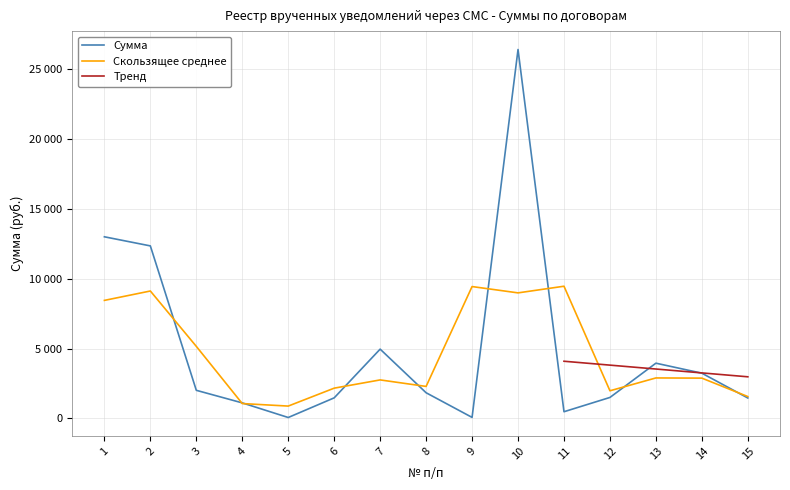

Rank the categories by value from highest to lowest.

10, 1, 2, 7, 13, 14, 3, 8, 12, 6, 15, 4, 11, 9, 5